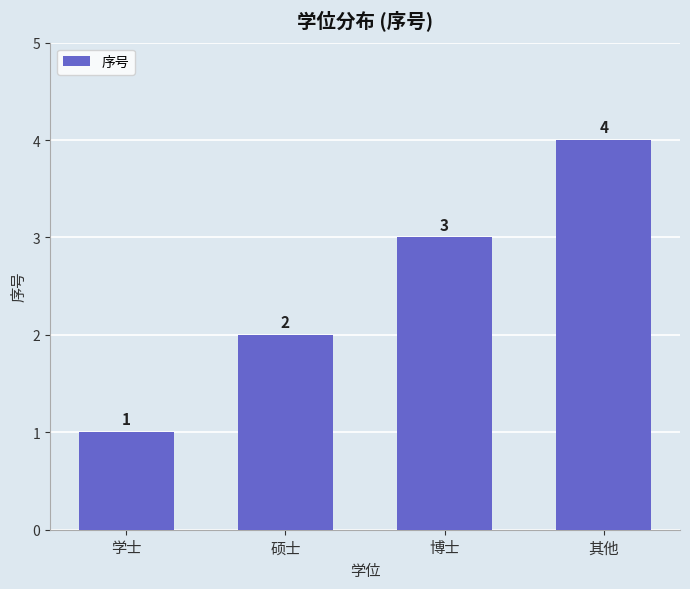

The chart shows a value of 1 at 硕士. True or false?

False